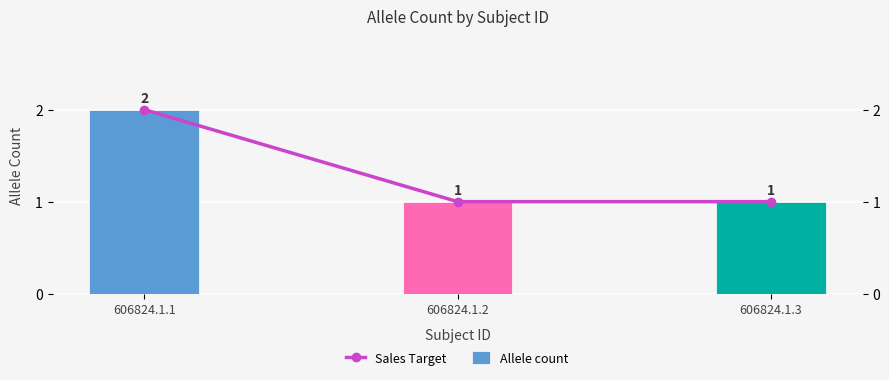

Is the value of Sales Target at 606824.1.1 greater than the value of Allele count at 606824.1.1?

No